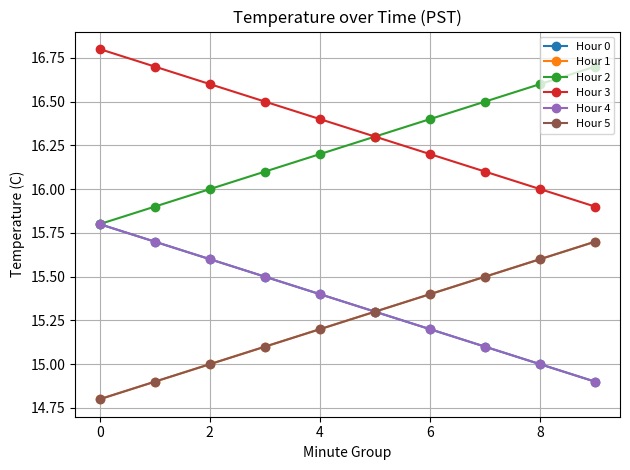

Rank the series by their maximum value, from highest to lowest.

Hour 3, Hour 2, Hour 0, Hour 4, Hour 1, Hour 5